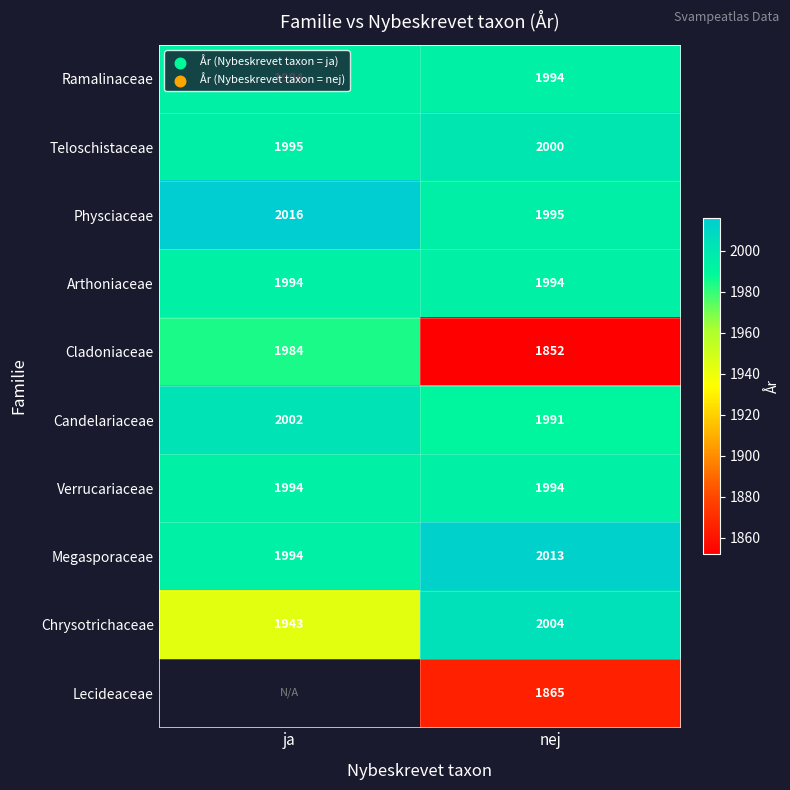

List the labels in order of Teloschistaceae value, largest first.

nej, ja